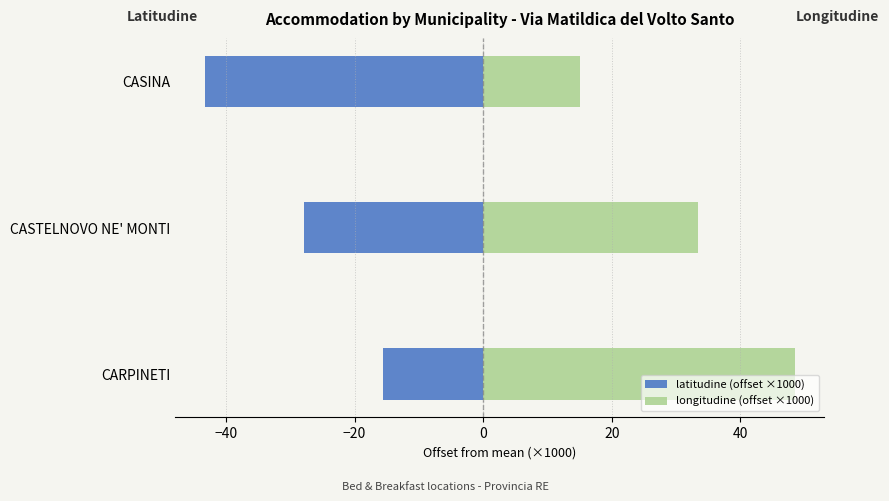

Rank the series by their average value, from highest to lowest.

longitudine (offset ×1000), latitudine (offset ×1000)